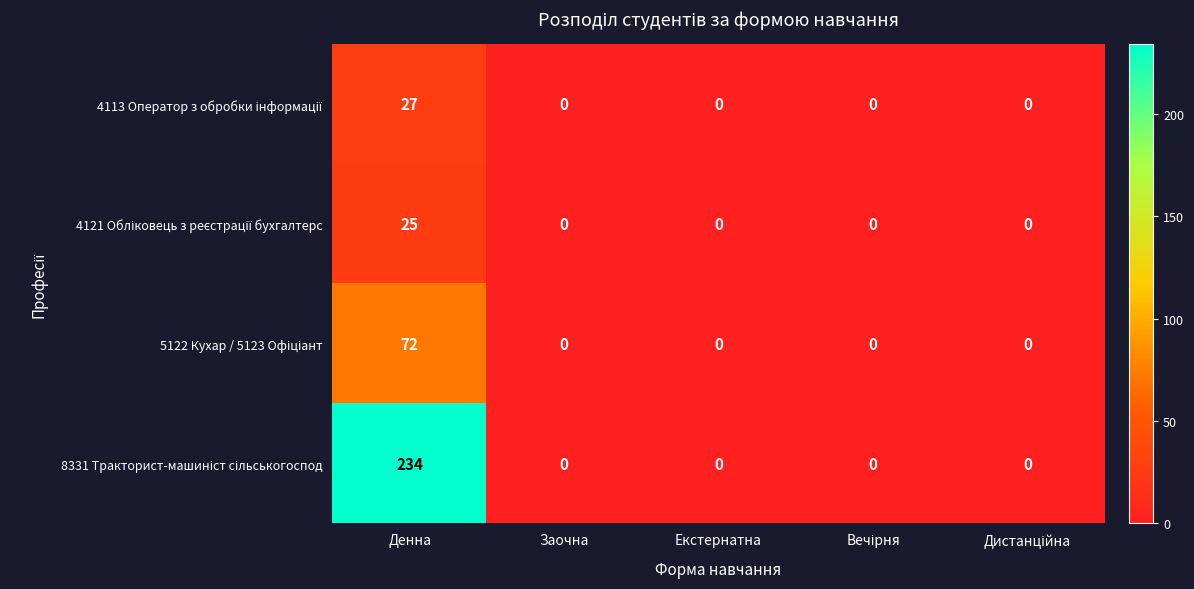

How many distinct data groups are displayed?

4